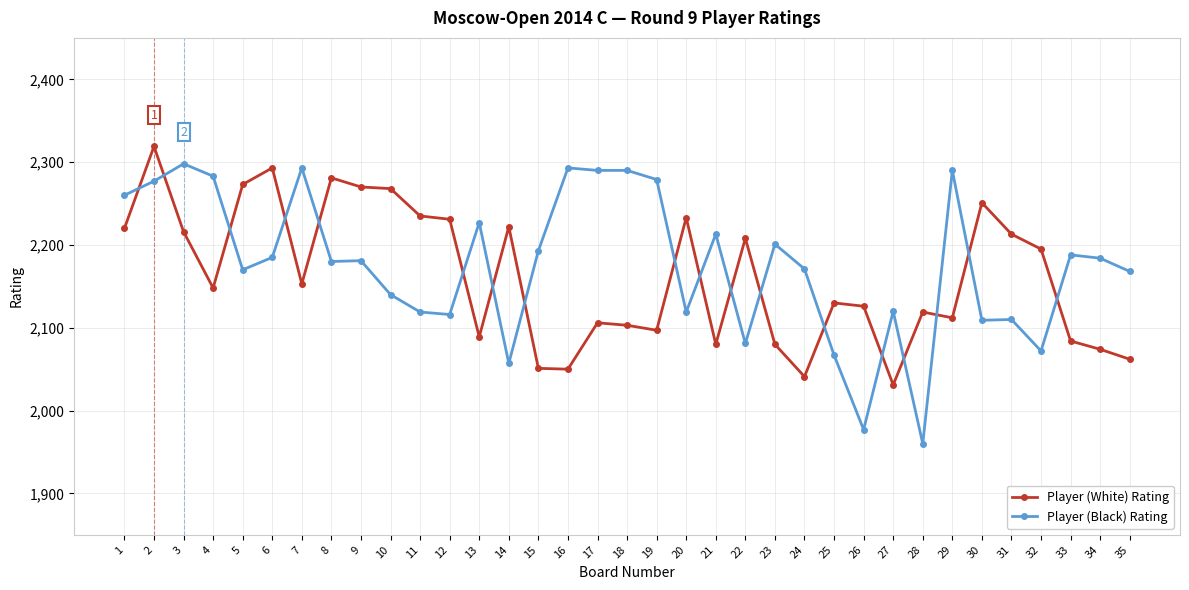

At 35, list the series in order from largest to smallest.

Player (Black) Rating, Player (White) Rating